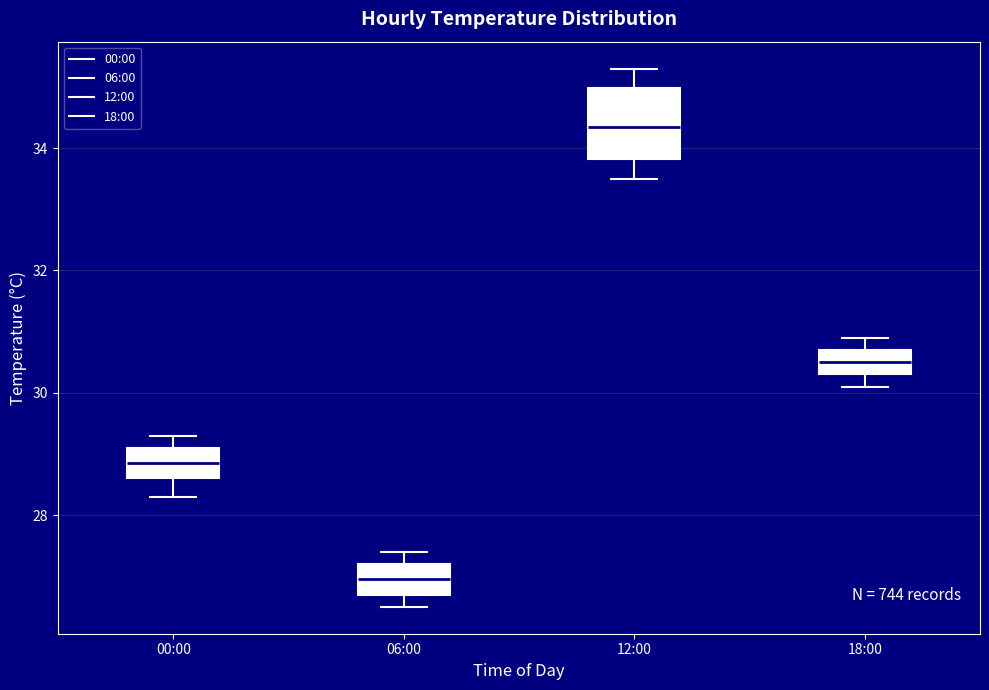

Reading left to right, transcribe this box plot: for each box, give where its median line is, the range the box spans, and where its two whiskers end, as read against the y-axis. The values are not printed on the chart, so give them approximately, as read against the axis.

00:00: median 28.8, box 28.6 to 29.2, whiskers 28.4 to 29.4
06:00: median 27.0, box 26.8 to 27.2, whiskers 26.6 to 27.4
12:00: median 34.4, box 33.8 to 35.0, whiskers 33.6 to 35.4
18:00: median 30.6, box 30.4 to 30.8, whiskers 30.2 to 31.0